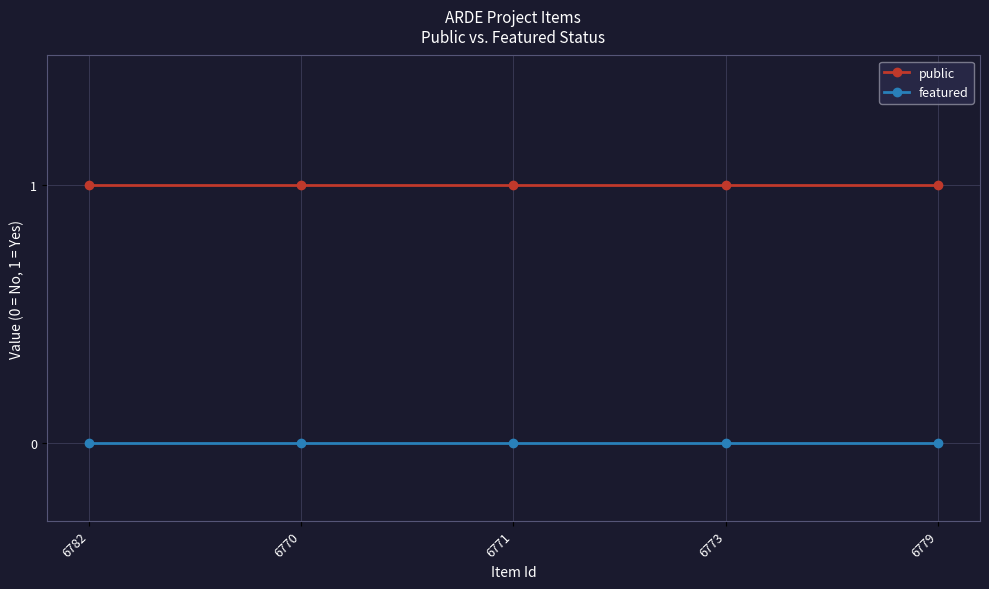

True or false: public has a value of 1 at 6770.

True